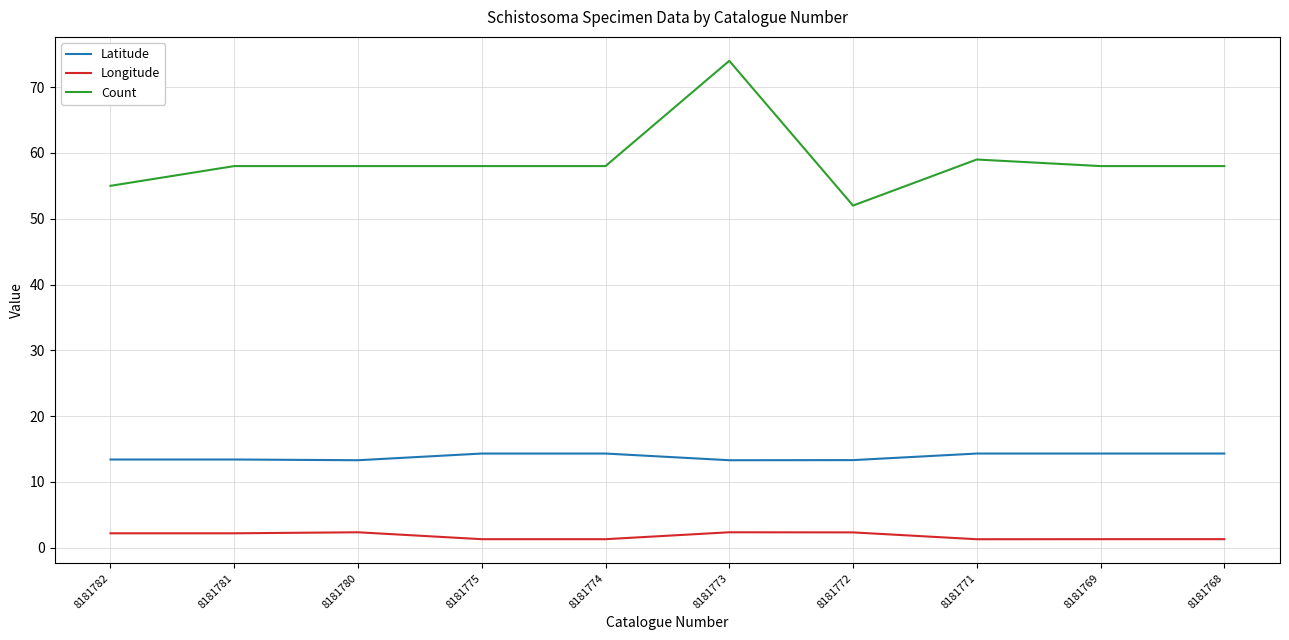

How many distinct data groups are displayed?

3